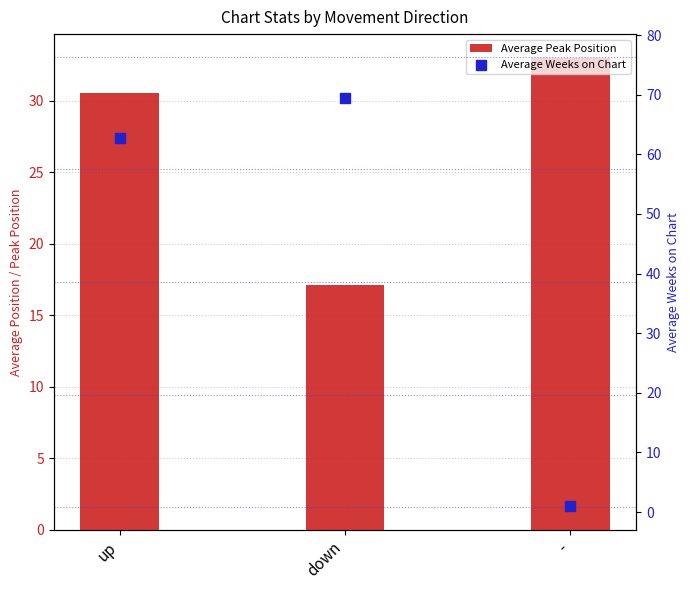

What are all the series names shown in the legend?

Average Peak Position, Average Weeks on Chart